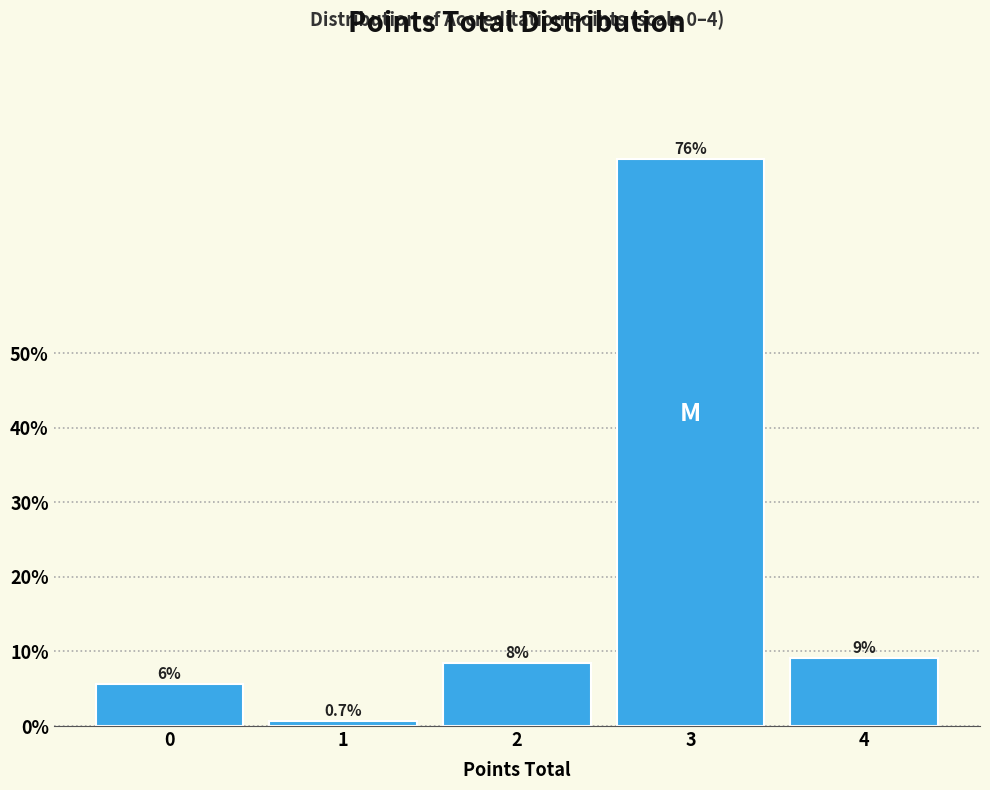

How many bars are there in total?

5